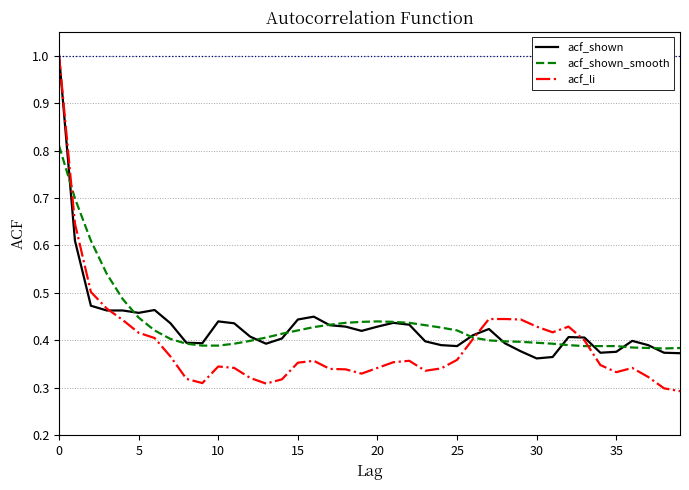

Which series has the widest spread of values?

acf_li